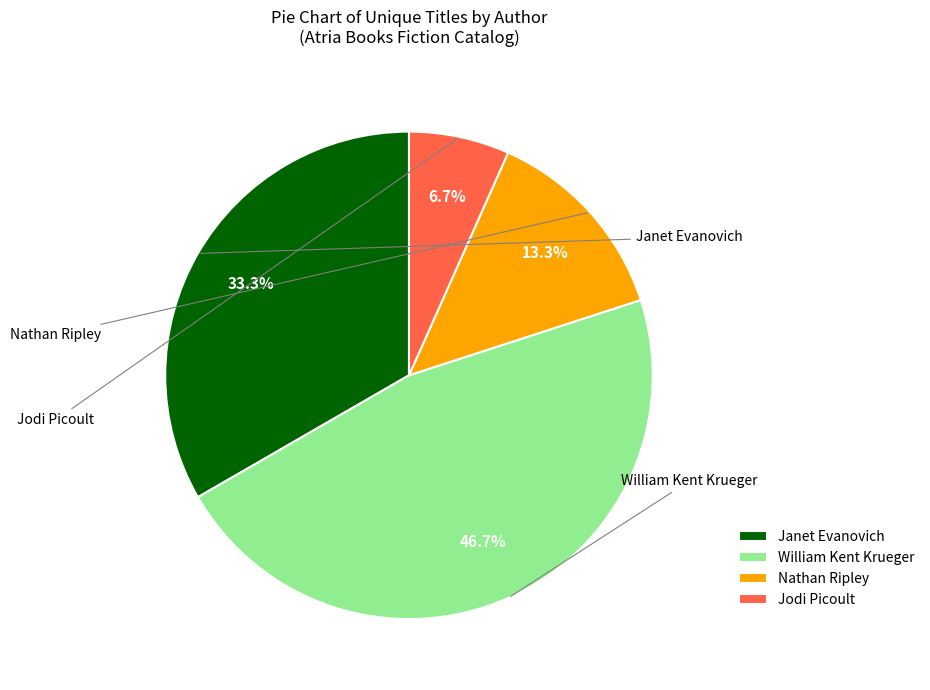

To the nearest percent, what portion does Janet Evanovich represent?

33%